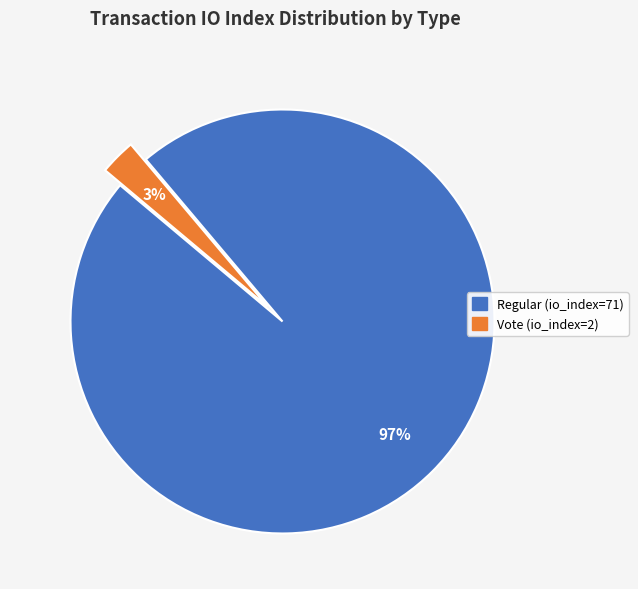

To the nearest percent, what is the combined percentage of Vote (io_index=2) and Regular (io_index=71)?

100%